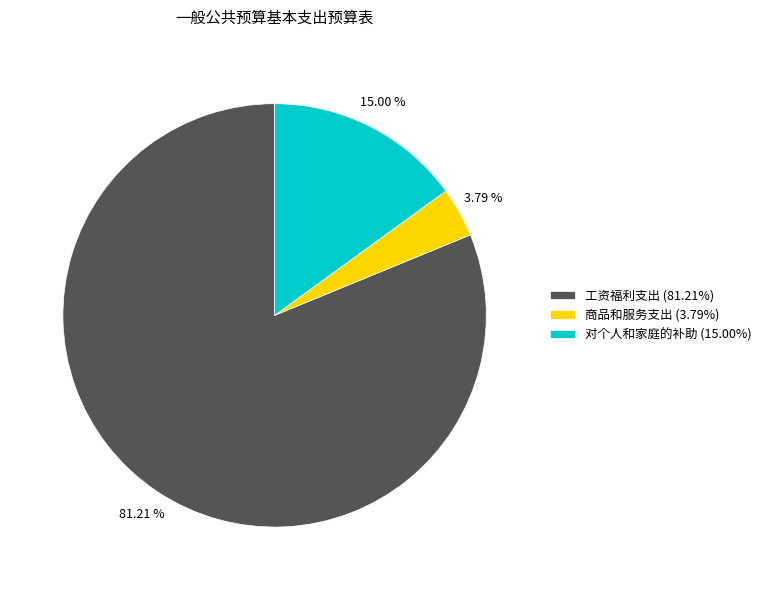

Approximately how many times larger is the value at 工资福利支出 (81.21%) compared to 对个人和家庭的补助 (15.00%)?

5.4